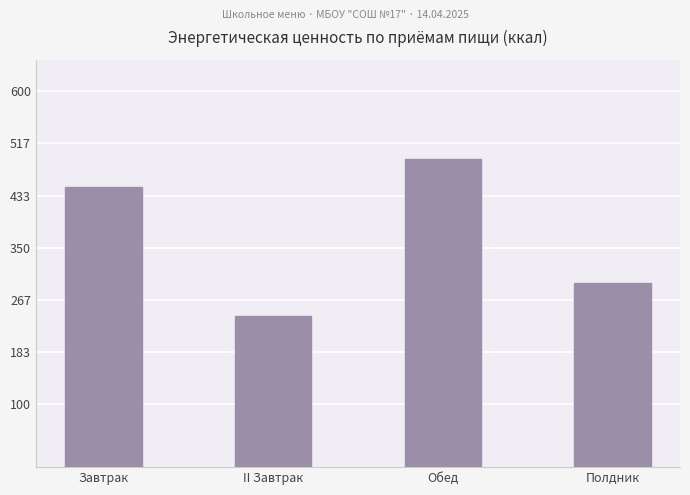

List the labels in order of value, largest first.

Обед, Завтрак, Полдник, II Завтрак